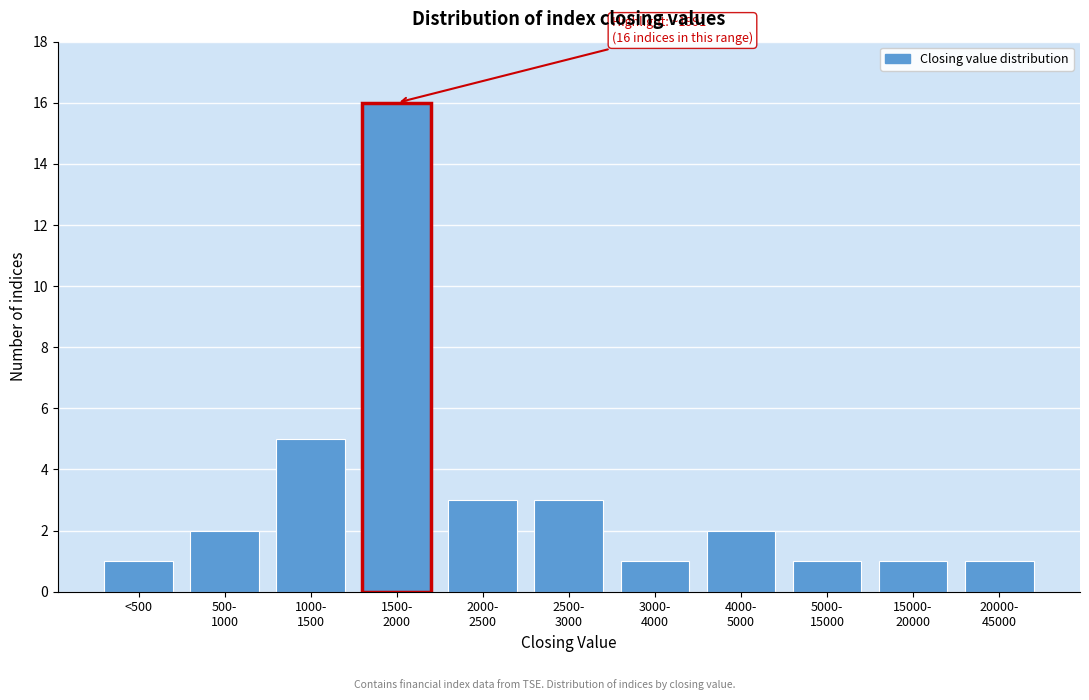

Reading left to right, what are all the values shown in this chart?

1	2	5	16	3	3	1	2	1	1	1